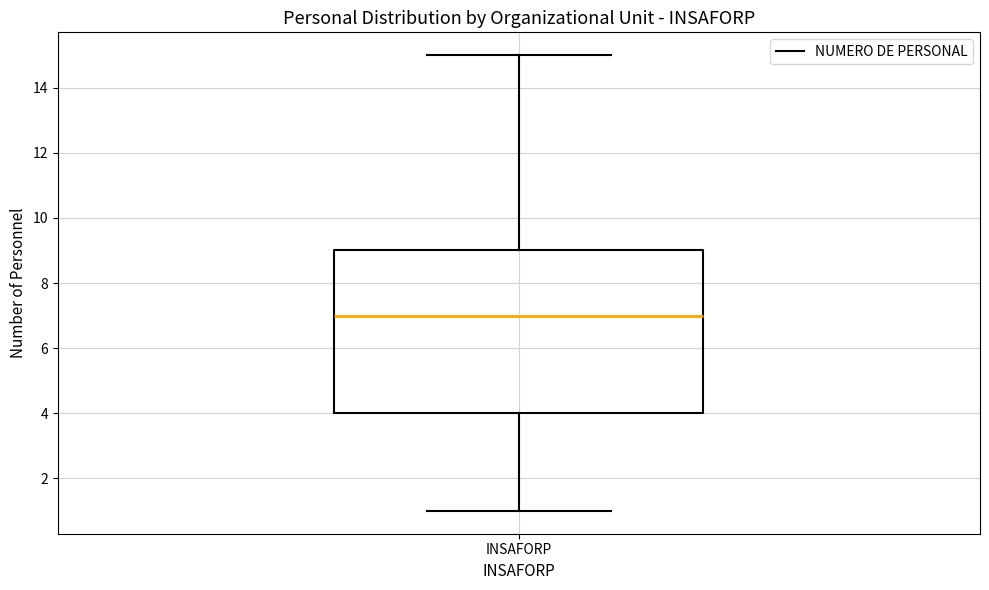

Read this box plot against the y-axis: the position of the median line, the range covered by the box, and the ends of both whiskers. The values are not printed on the chart, so give them approximately, as read against the axis.

median 7, box 4 to 9, whiskers 1 to 15